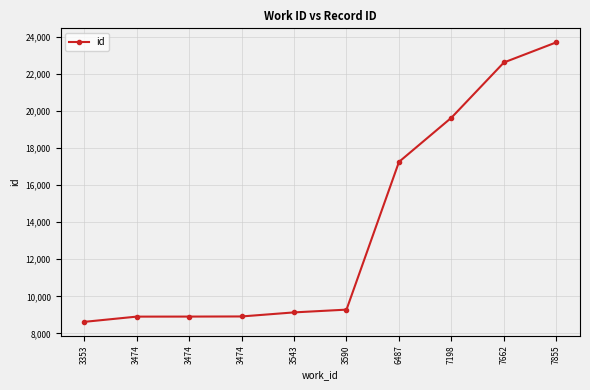

Approximately how many times larger is the value at 3474 compared to 7855?

0.4